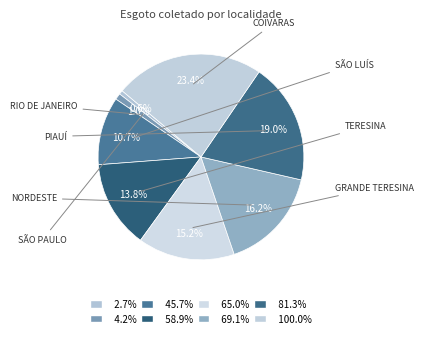

How many slices are in this pie chart?

8